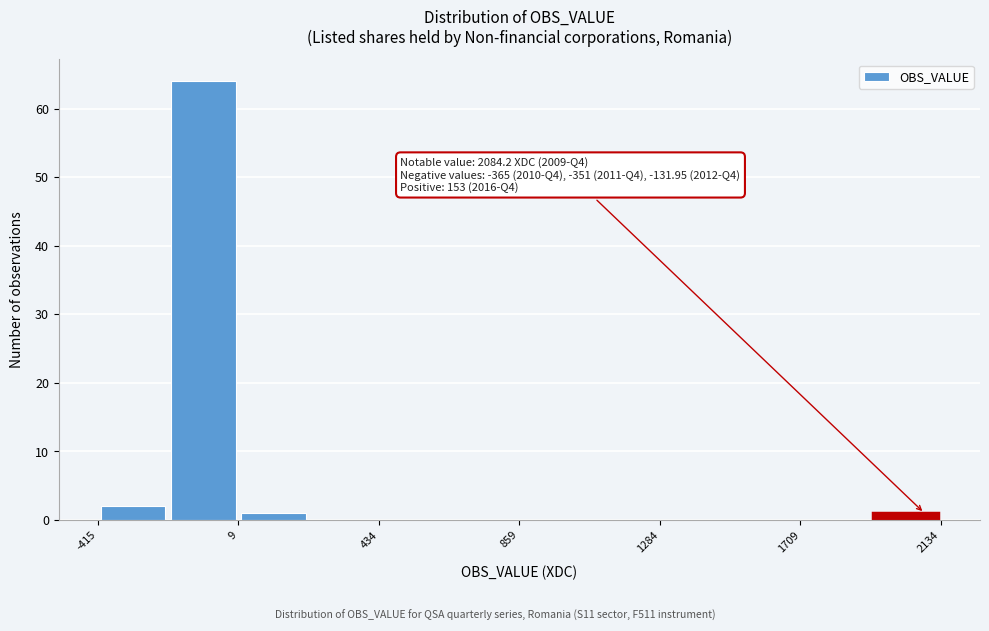

Which range on the x-axis has the tallest bar?

-200 to 0